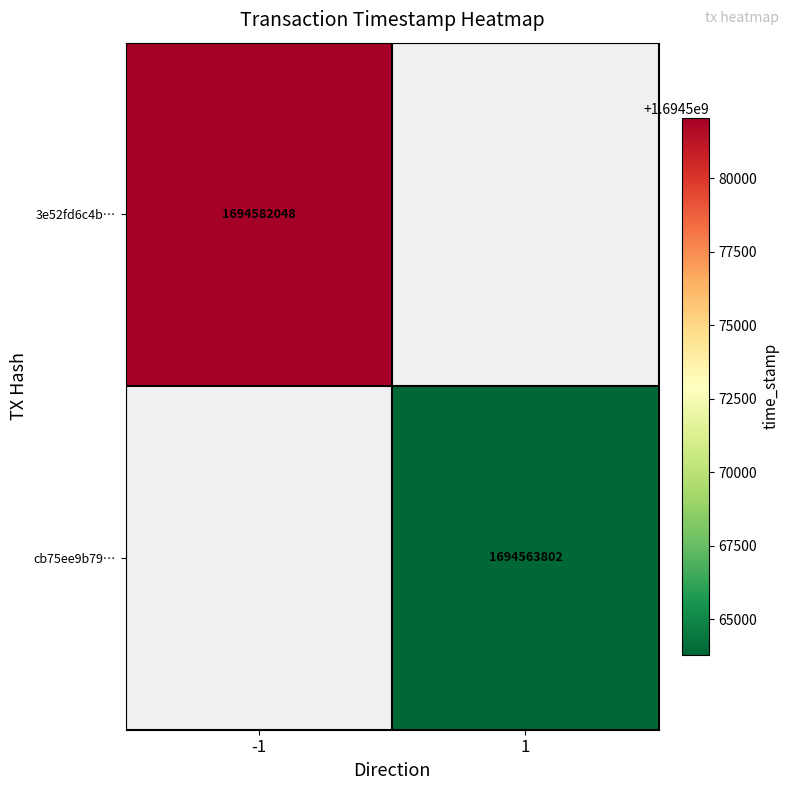

The 3e52fd6c4b… series shows 1694582048 at -1. True or false?

True